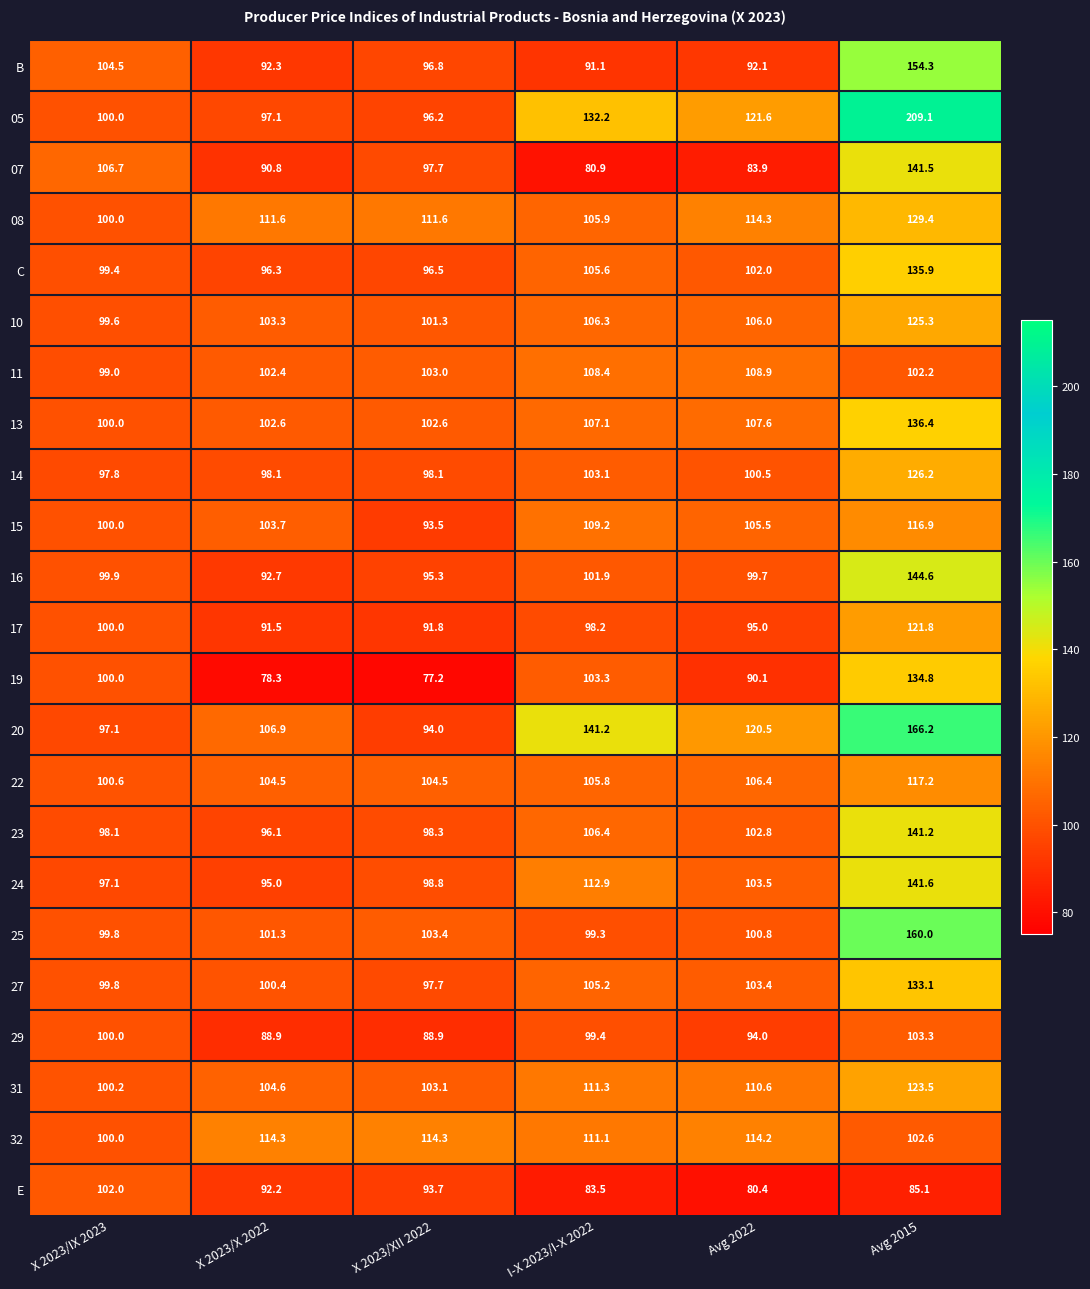

Rank the series by their maximum value, from lowest to highest.

E, 29, 11, 32, 15, 22, 17, 31, 10, 14, 08, 27, 19, C, 13, 23, 07, 24, 16, B, 25, 20, 05